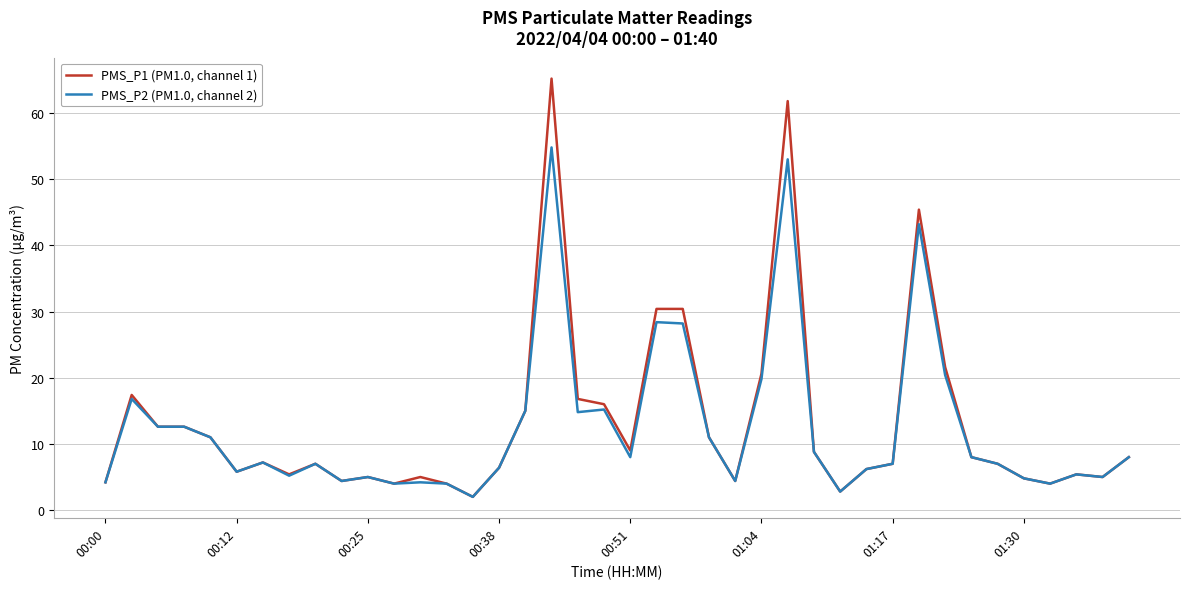

List the series in order of their overall mean, highest first.

PMS_P1 (PM1.0, channel 1), PMS_P2 (PM1.0, channel 2)